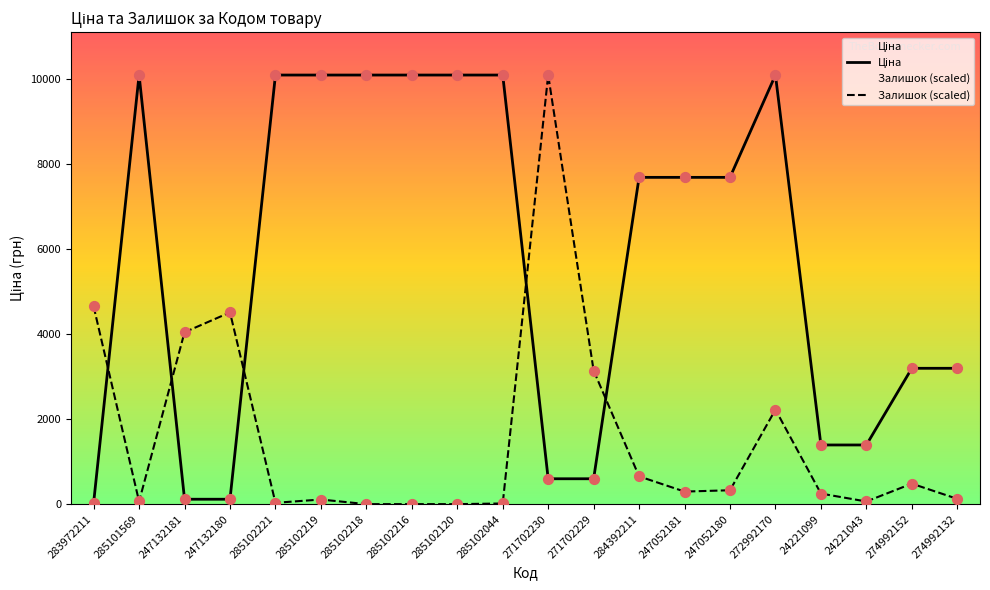

What is the spread (max minus min) of values at 285102218?

10085.8